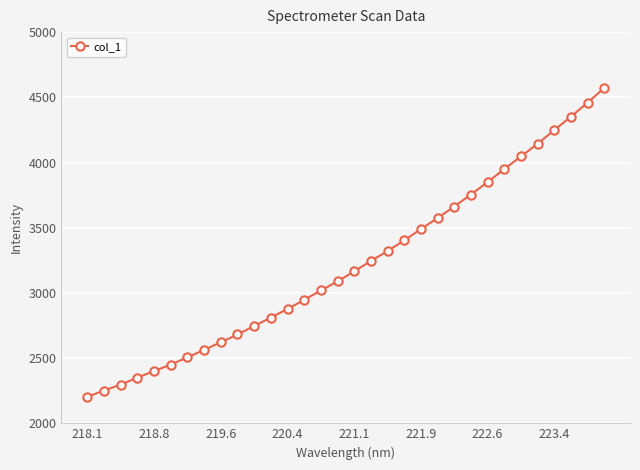

What is the sum of all values?

103045.3